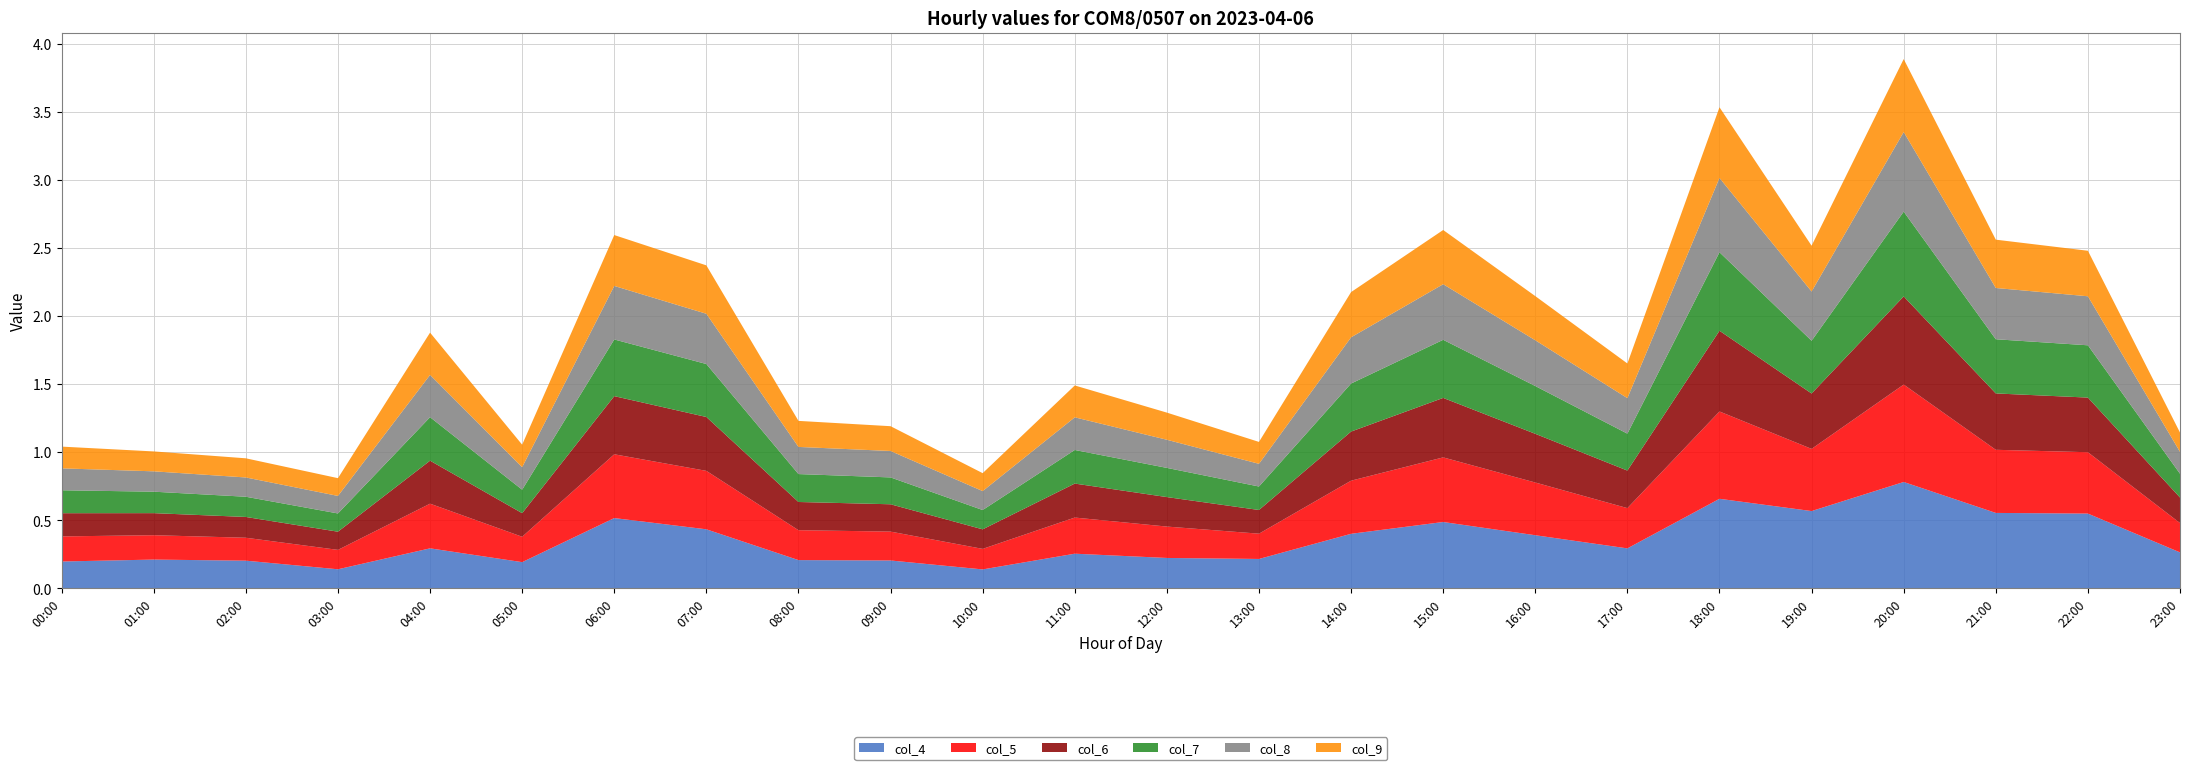

Reading right to left, extract all data points from this chart.

col_4: 0.3	0.5	0.6	0.8	0.6	0.7	0.3	0.4	0.5	0.4	0.2	0.2	0.3	0.1	0.2	0.2	0.4	0.5	0.2	0.3	0.1	0.2	0.2	0.2
col_5: 0.2	0.5	0.5	0.7	0.5	0.6	0.3	0.4	0.5	0.4	0.2	0.2	0.3	0.2	0.2	0.2	0.4	0.5	0.2	0.3	0.1	0.2	0.2	0.2
col_6: 0.2	0.4	0.4	0.6	0.4	0.6	0.3	0.4	0.4	0.4	0.2	0.2	0.2	0.1	0.2	0.2	0.4	0.4	0.2	0.3	0.1	0.2	0.2	0.2
col_7: 0.2	0.4	0.4	0.6	0.4	0.6	0.3	0.4	0.4	0.4	0.2	0.2	0.2	0.1	0.2	0.2	0.4	0.4	0.2	0.3	0.1	0.1	0.2	0.2
col_8: 0.2	0.4	0.4	0.6	0.4	0.5	0.3	0.3	0.4	0.3	0.2	0.2	0.2	0.1	0.2	0.2	0.4	0.4	0.2	0.3	0.1	0.1	0.1	0.2
col_9: 0.1	0.3	0.4	0.5	0.3	0.5	0.3	0.3	0.4	0.3	0.2	0.2	0.2	0.1	0.2	0.2	0.4	0.4	0.2	0.3	0.1	0.1	0.1	0.2